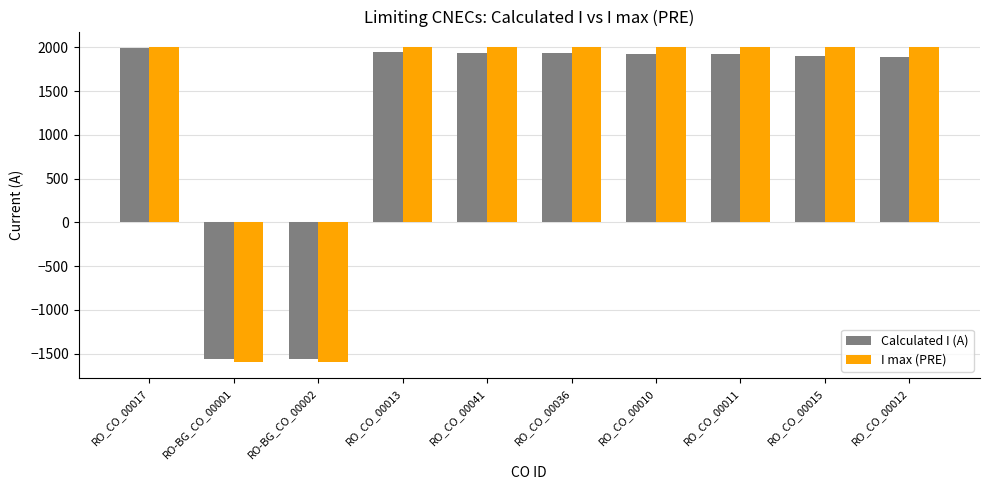

What is the label of the 1st bar from the right?

RO_CO_00012